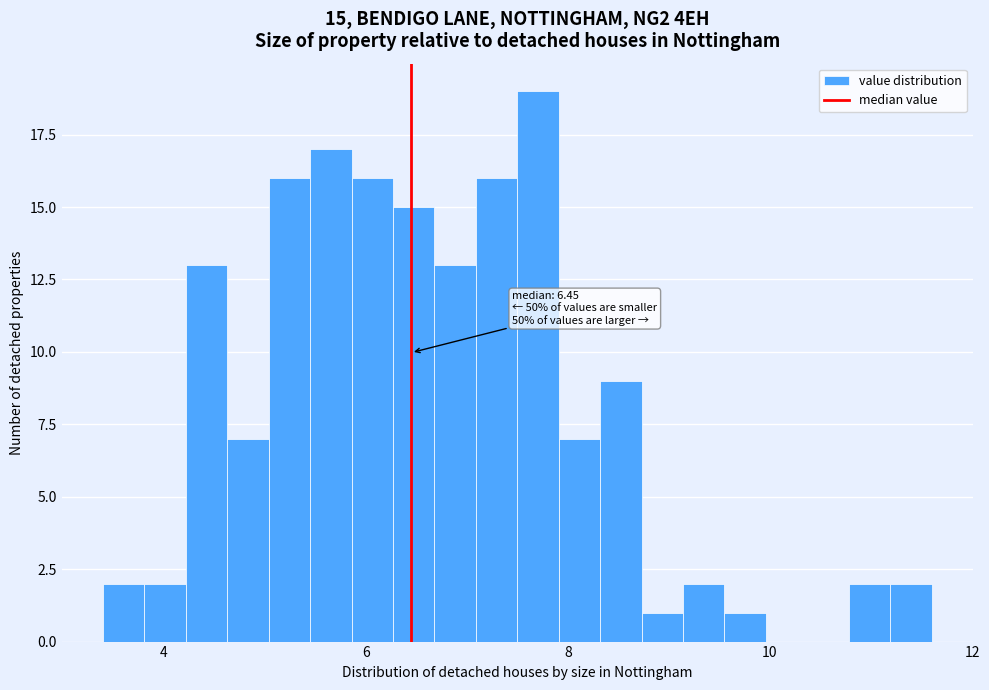

Around what value on the x-axis is the tallest bar? Give the approximate position of its centre, as read against the axis.

7.8